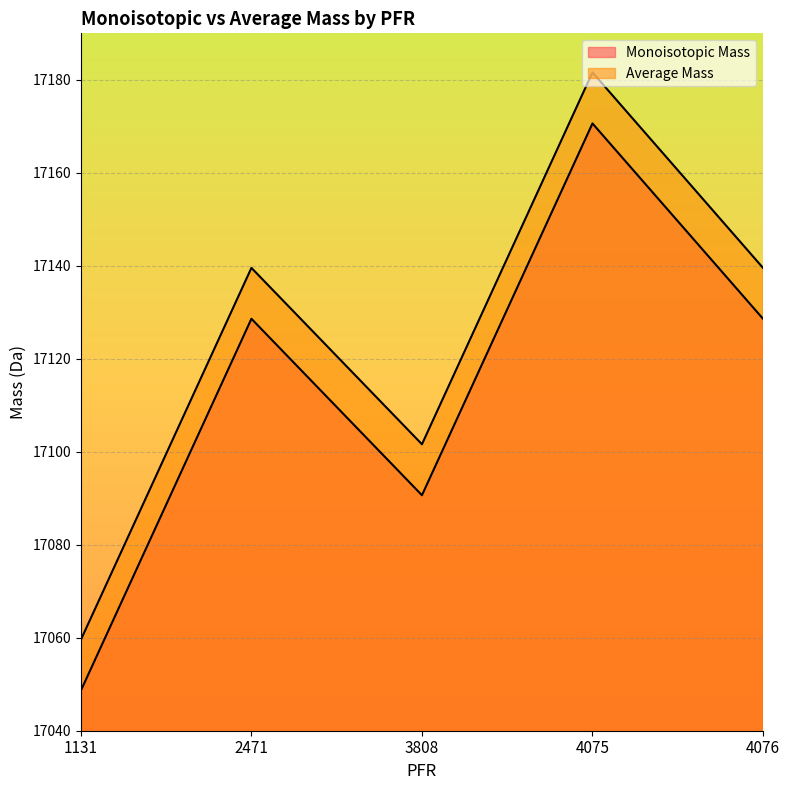

True or false: Monoisotopic Mass and Average Mass intersect in this chart.

False